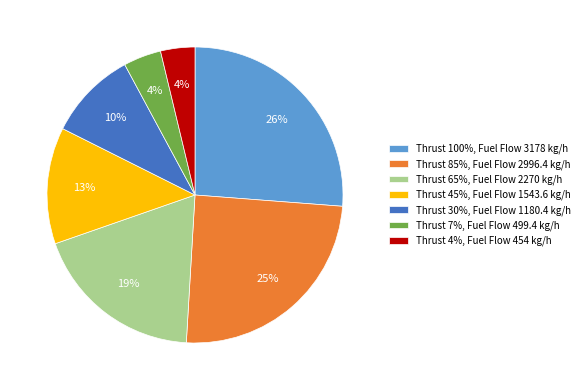

Is the sum of Thrust 4%, Fuel Flow 454 kg/h and Thrust 100%, Fuel Flow 3178 kg/h greater than half?

No